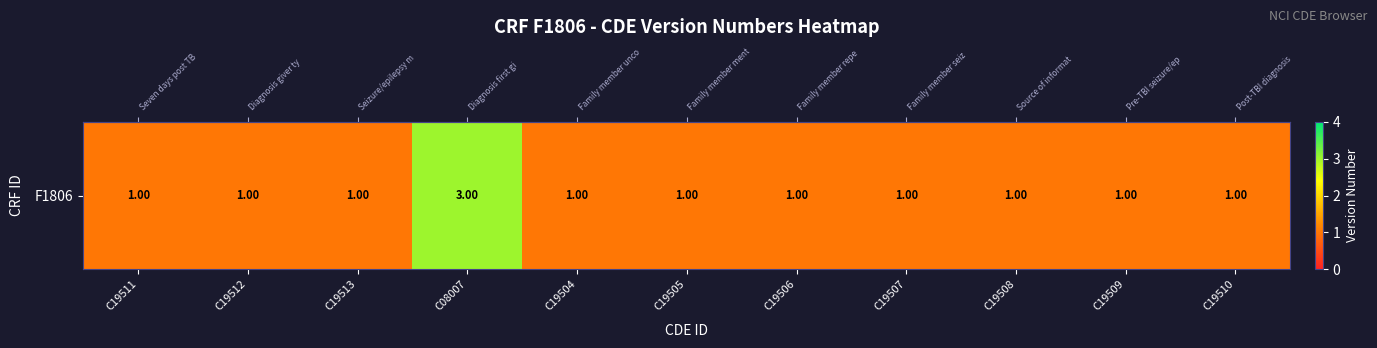

Approximately how many times larger is the value at C19511 compared to C19506?

1.0